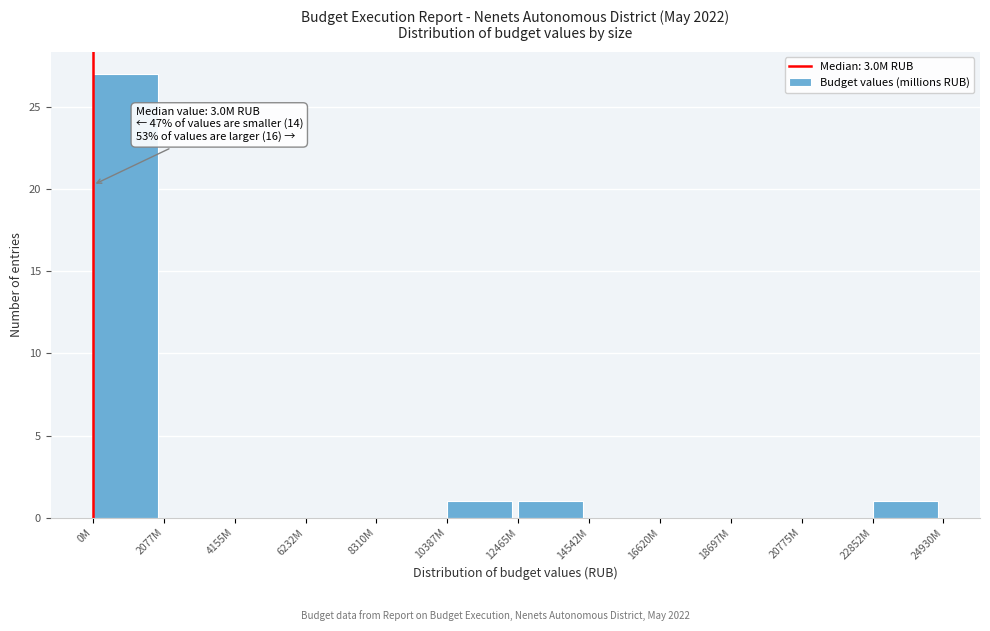

Reading left to right, what are all the values shown in this chart?

0M=27	2077M=0	4155M=0	6232M=0	8310M=0	10387M=1	12465M=1	14542M=0	16620M=0	18697M=0	20775M=0	22852M=1